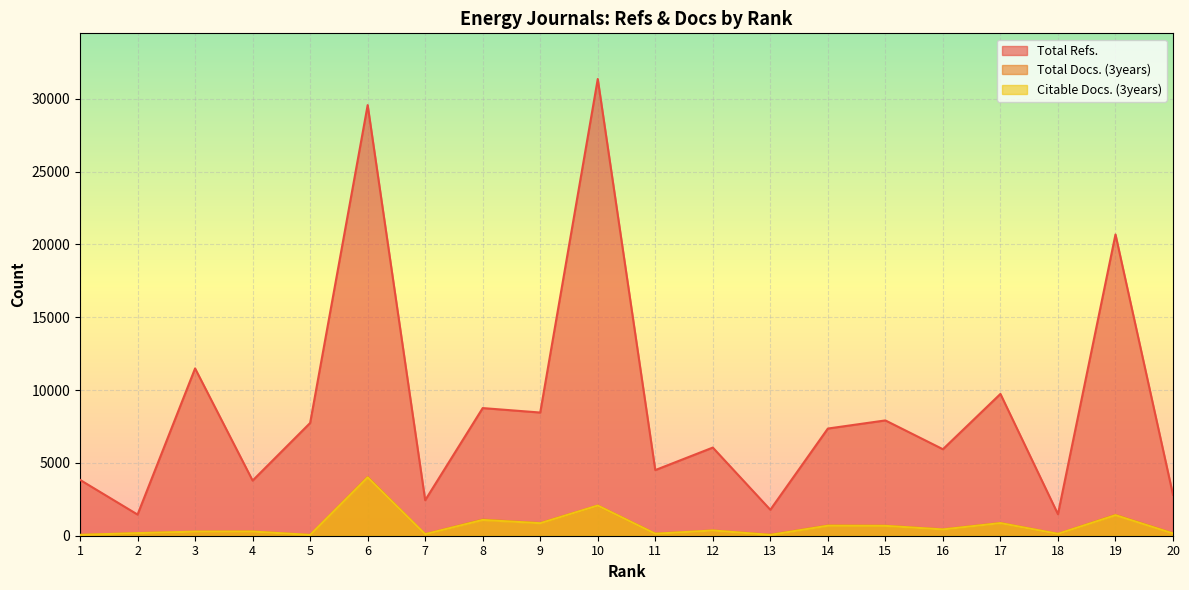

What is the maximum value for Total Docs. (3years)?

4033